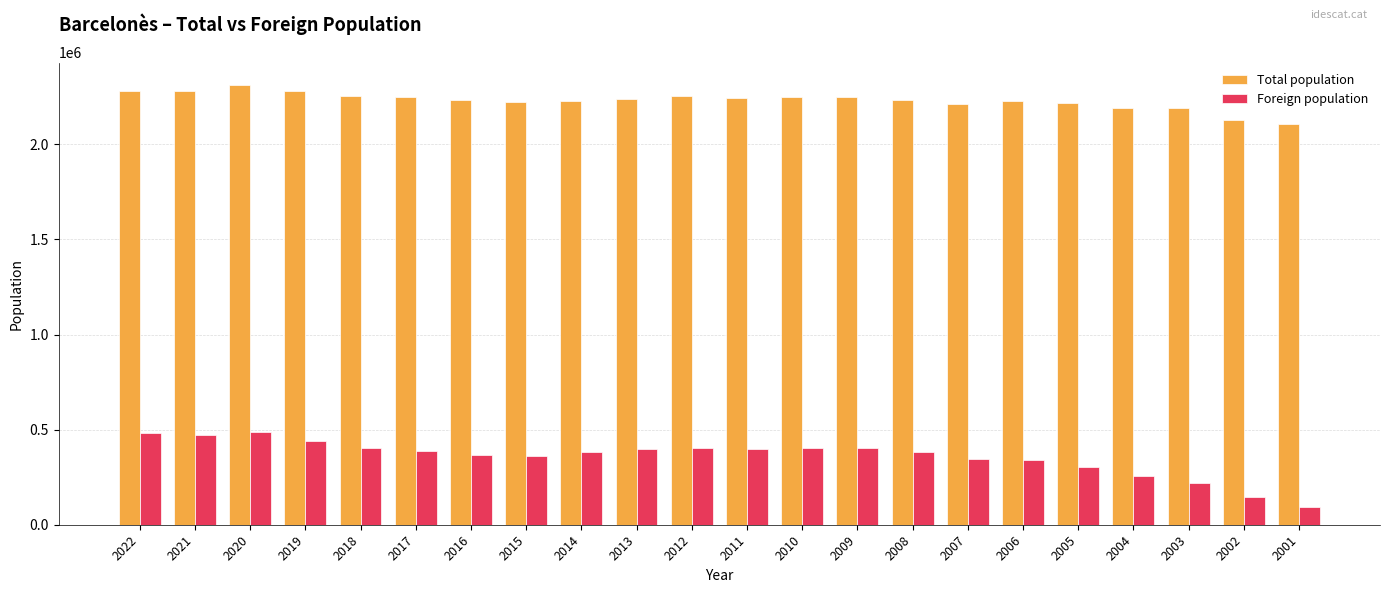

The value of Foreign population at 2003 is 106745. True or false?

False